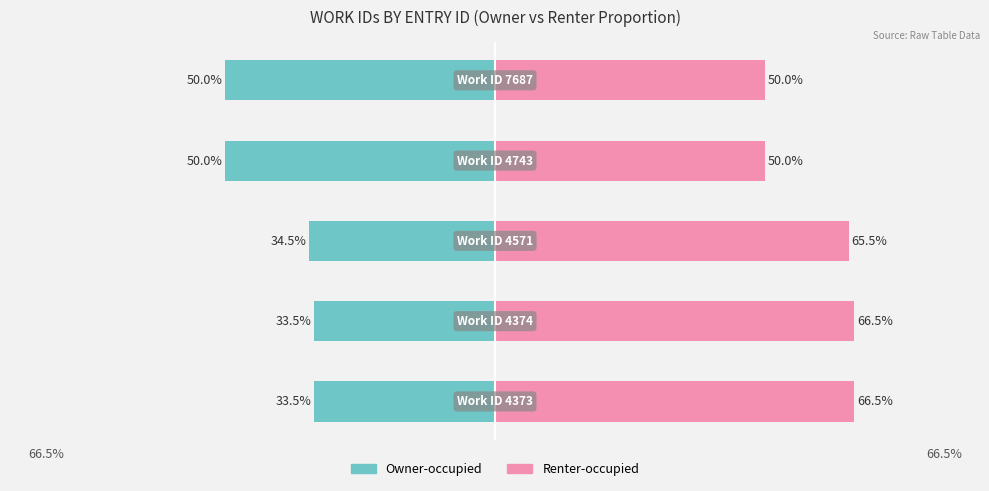

What is the maximum value for Owner-occupied?

-33.5